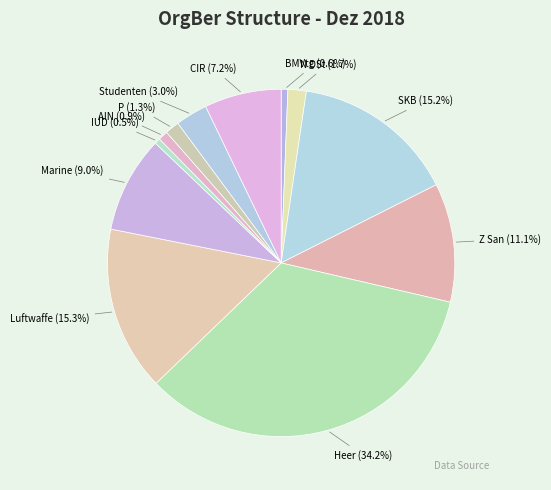

To the nearest percent, what is the average slice percentage?

8%